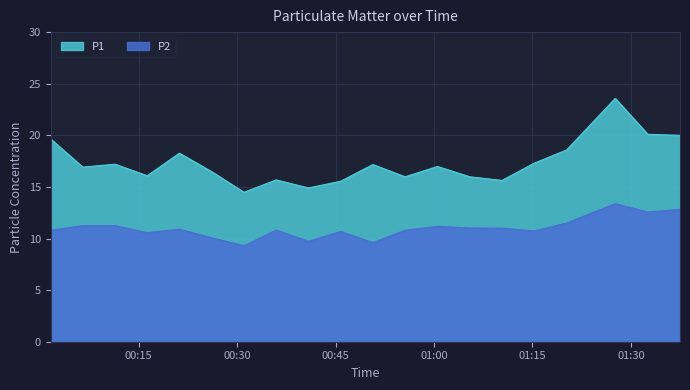

How many lines are shown in the chart?

2